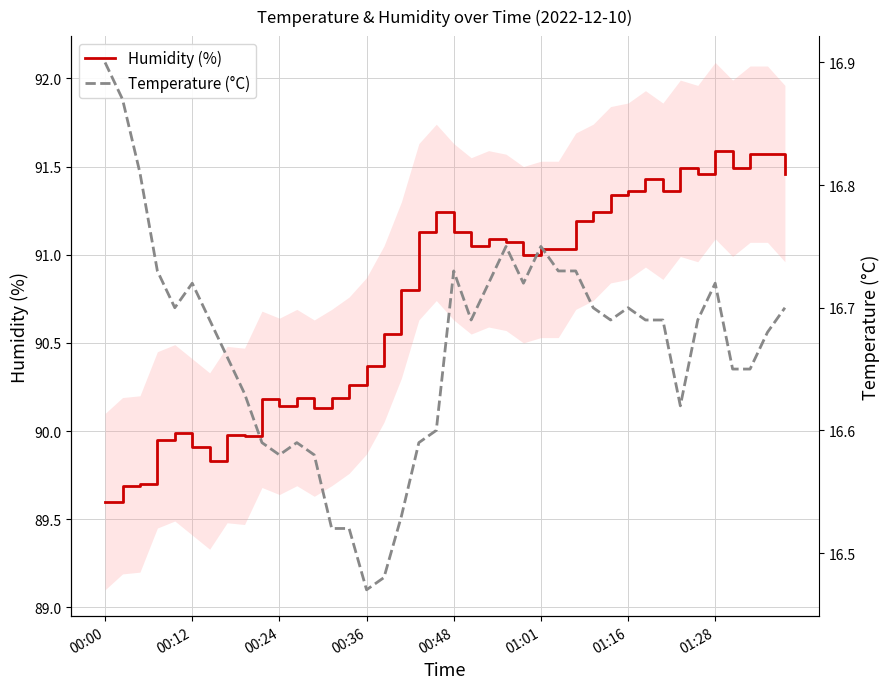

True or false: humidity and temperature intersect in this chart.

False